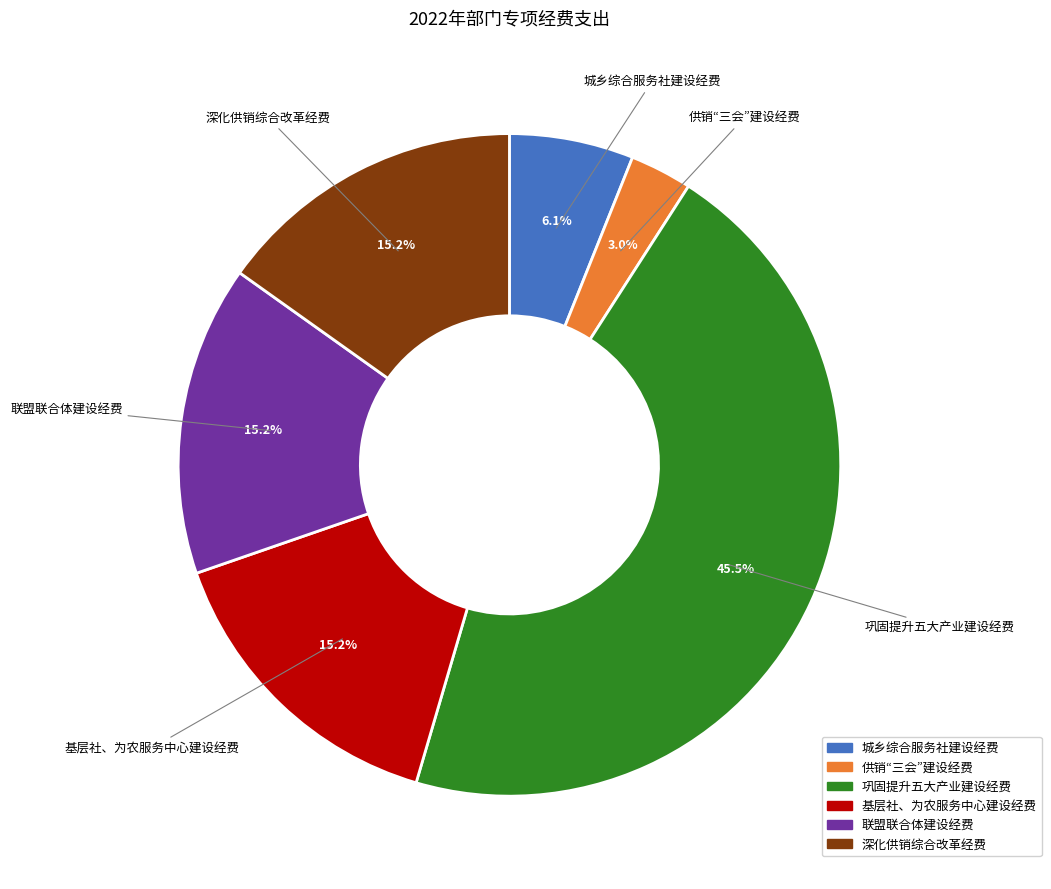

Approximately how many times larger is the value at 城乡综合服务社建设经费 compared to 联盟联合体建设经费?

0.4